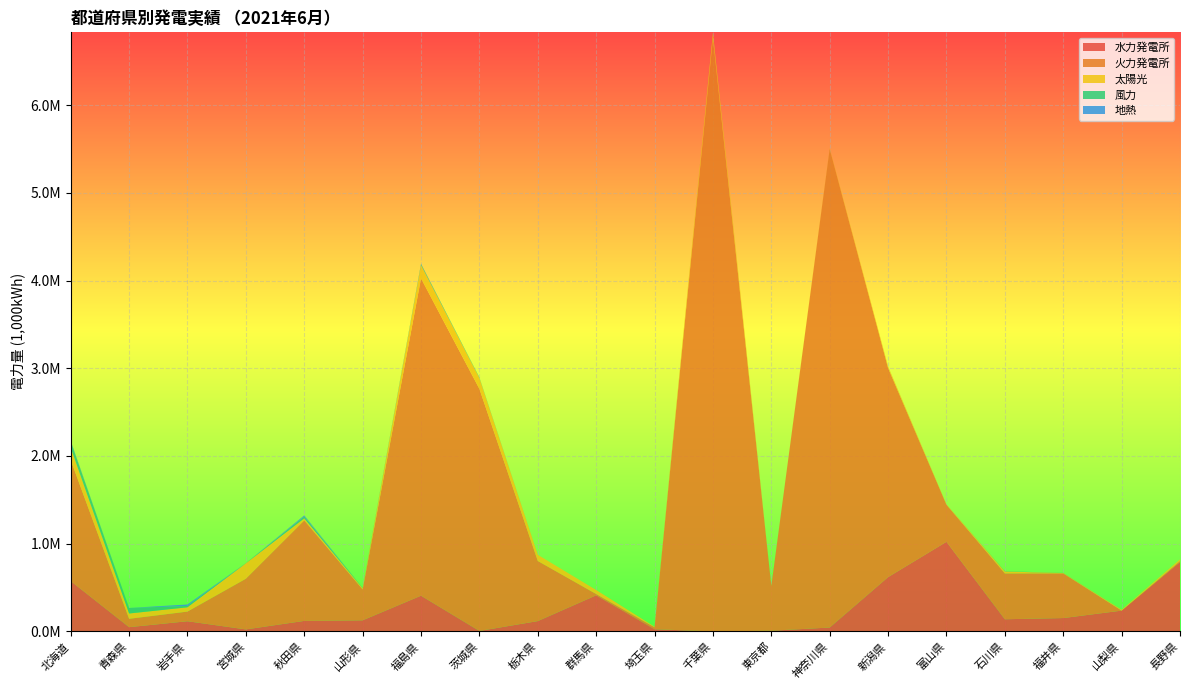

Reading left to right, list all the values displayed in this chart.

水力発電所: 北海道=573907.0	青森県=48354.0	岩手県=115875.0	宮城県=22753.0	秋田県=119906.0	山形県=126292.0	福島県=407232.0	茨城県=5239.0	栃木県=117548.1	群馬県=411312.0	埼玉県=24765.0	千葉県=11.5	東京都=7672.0	神奈川県=44237.0	新潟県=618780.3	富山県=1021536.1	石川県=138564.0	福井県=152166.0	山梨県=236886.2	長野県=790161.2
火力発電所: 北海道=1378745.4	青森県=95386.0	岩手県=110100.1	宮城県=577773.9	秋田県=1145731.6	山形県=351865.0	福島県=3617278.3	茨城県=2759774.1	栃木県=685331.7	群馬県=14930.7	埼玉県=21603.0	千葉県=6759935.9	東京都=508677.0	神奈川県=5457515.4	新潟県=2383896.4	富山県=422474.0	石川県=522576.0	福井県=509502.2	山梨県=0.0	長野県=12441.0
太陽光: 北海道=140334.6	青森県=60454.0	岩手県=48909.2	宮城県=175667.3	秋田県=21876.1	山形県=13810.9	福島県=150392.2	茨城県=123264.6	栃木県=70591.2	群馬県=45618.6	埼玉県=6797.5	千葉県=65738.5	東京都=410.0	神奈川県=5711.5	新潟県=17150.9	富山県=4089.9	石川県=22000.5	福井県=3938.5	山梨県=9479.3	長野県=18095.0
風力: 北海道=73580.0	青森県=62877.2	岩手県=15339.6	宮城県=1639.9	秋田県=22942.2	山形県=3238.2	福島県=12136.9	茨城県=6845.5	栃木県=0.0	群馬県=0.0	埼玉県=0.0	千葉県=3621.3	東京都=74.0	神奈川県=42.0	新潟県=488.0	富山県=100.0	石川県=3117.4	福井県=1406.6	山梨県=0.0	長野県=0.0
地熱: 北海道=6378.0	青森県=0.0	岩手県=16525.0	宮城県=0.0	秋田県=11837.0	山形県=0.0	福島県=4551.0	茨城県=0.0	栃木県=0.0	群馬県=0.0	埼玉県=0.0	千葉県=0.0	東京都=0.0	神奈川県=0.0	新潟県=0.0	富山県=0.0	石川県=0.0	福井県=0.0	山梨県=0.0	長野県=0.0